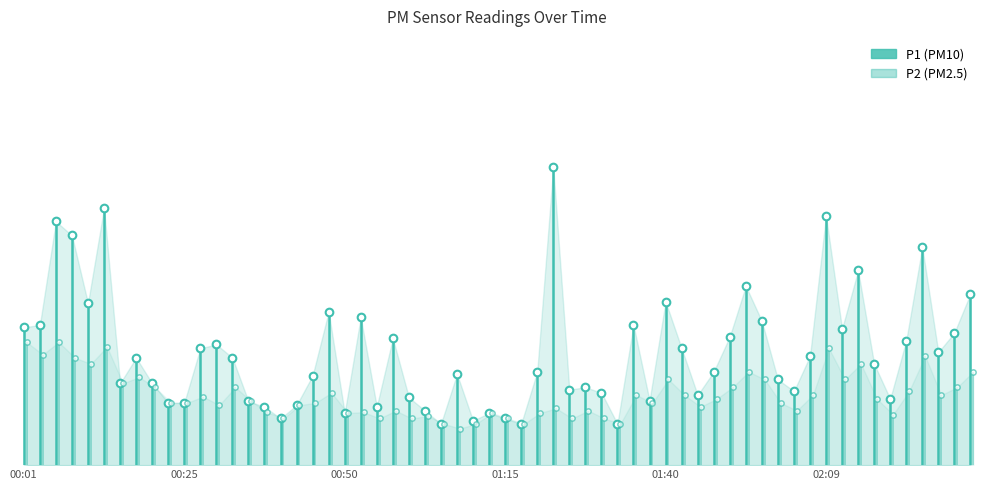

At 00:25, list the series in order from smallest to largest.

P2, P1